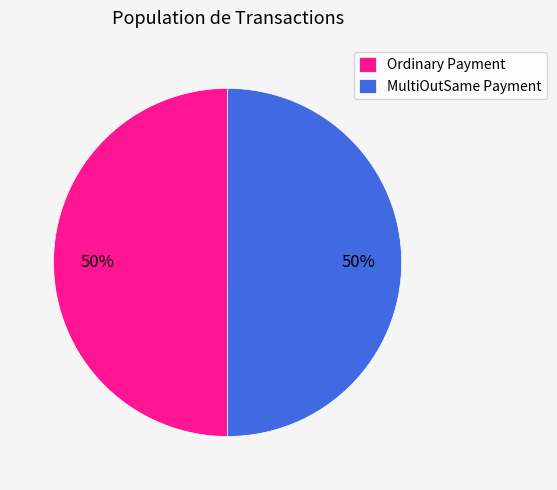

What is the ratio of the value at MultiOutSame Payment to the value at Ordinary Payment?

1.0